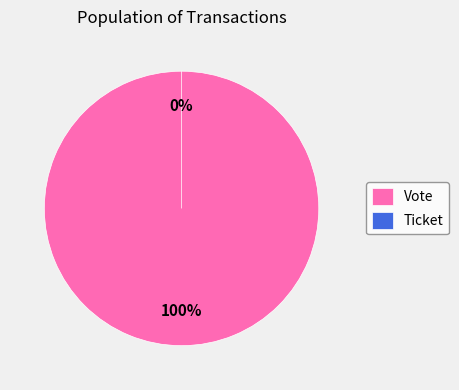

What is the smallest slice in the pie chart?

Ticket